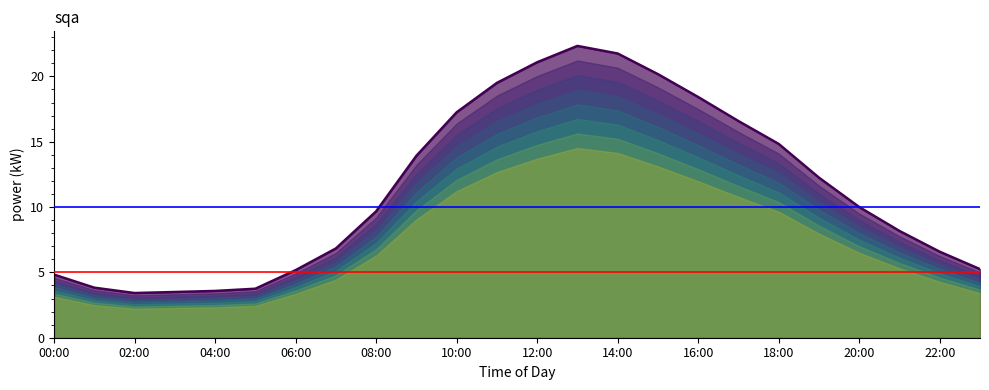

List the series in order of their overall mean, lowest first.

ref_low, ref_high